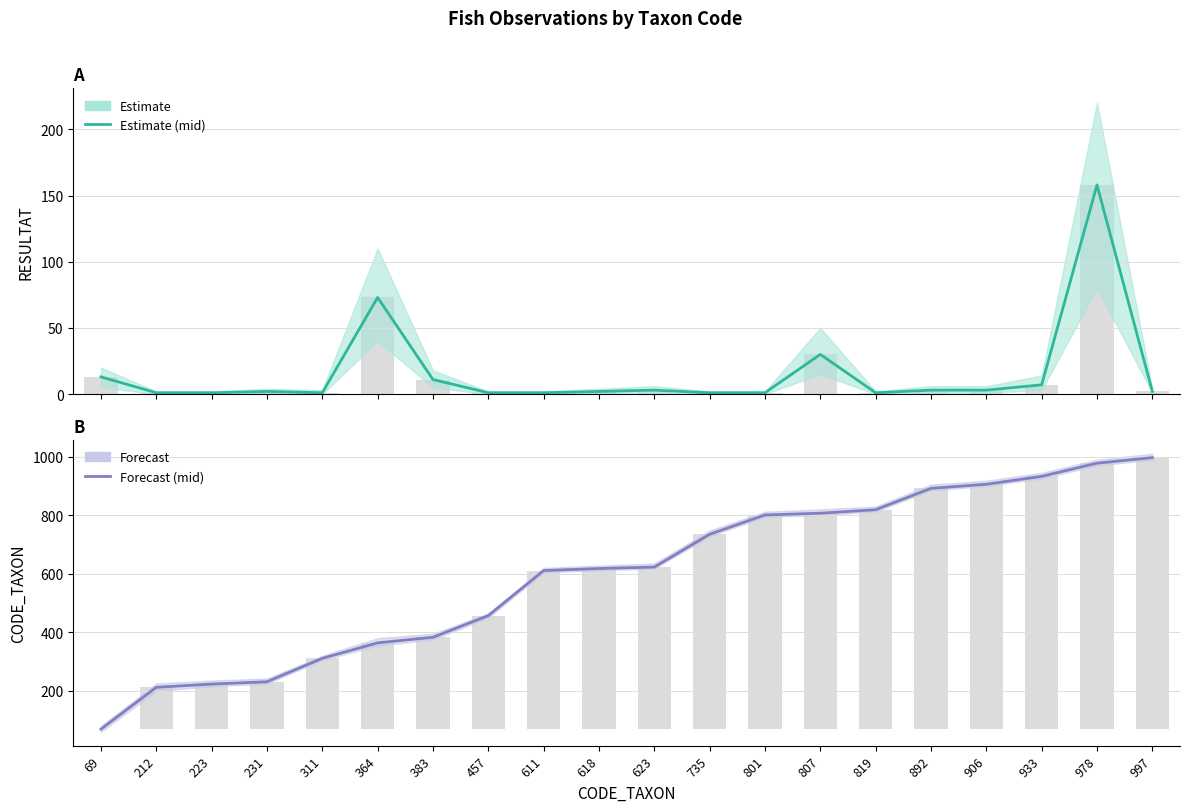

The value of Estimate at 223 is 2. True or false?

False